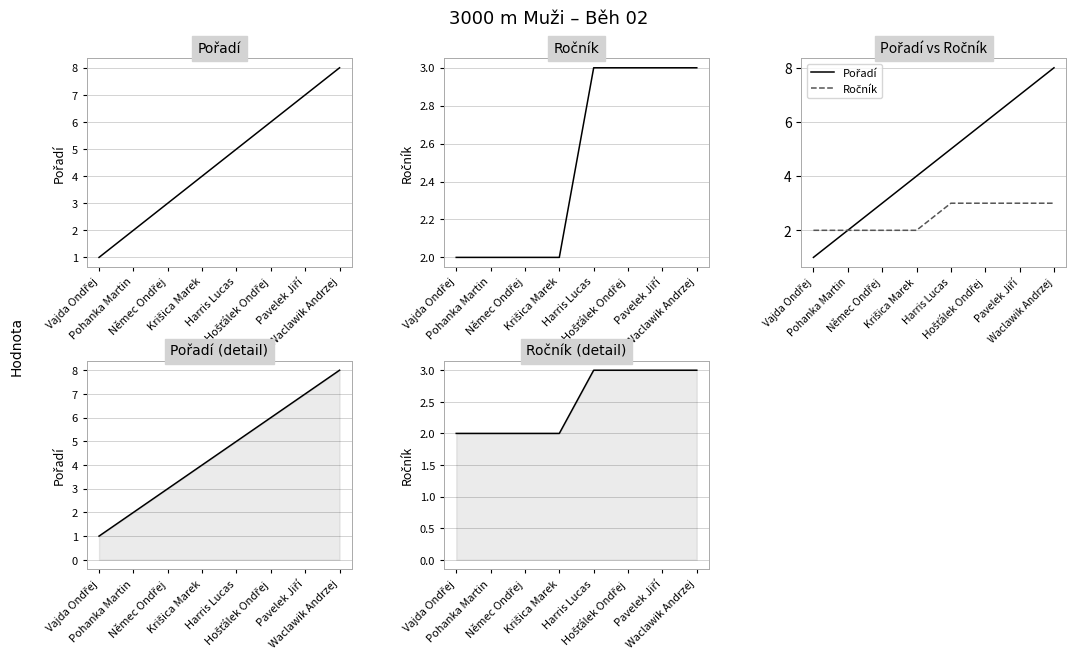

What is the difference between the maximum and minimum values in the Ročník series?

1